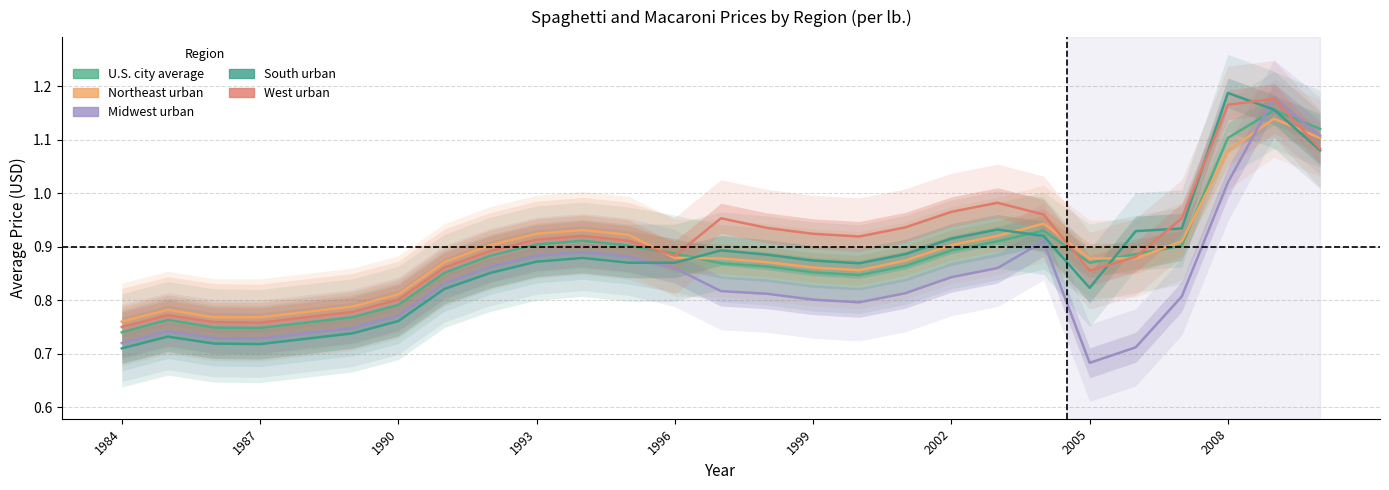

True or false: West urban and U.S. city average intersect in this chart.

True